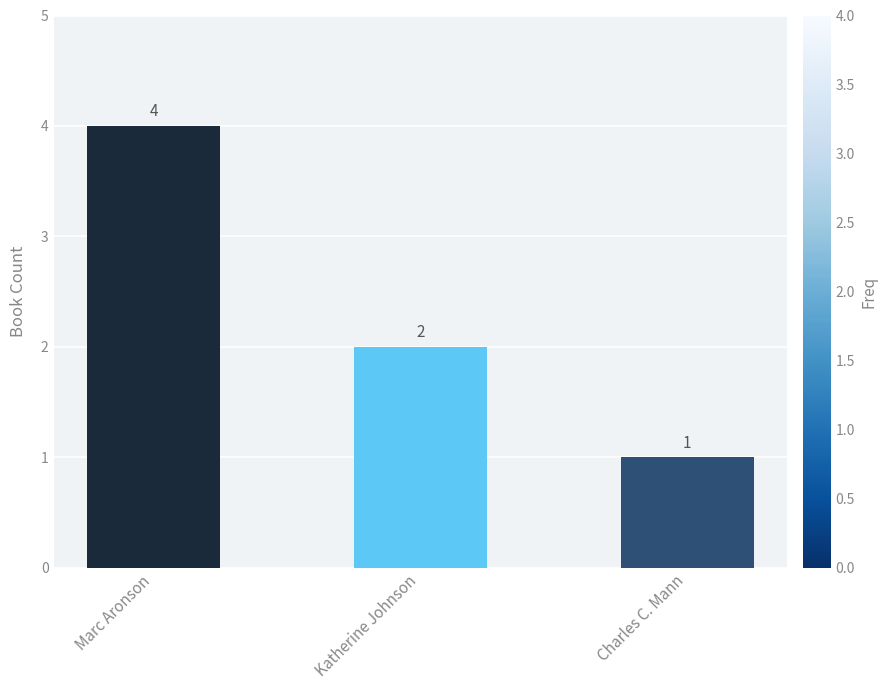

Reading left to right, what are all the values shown in this chart?

4	2	1